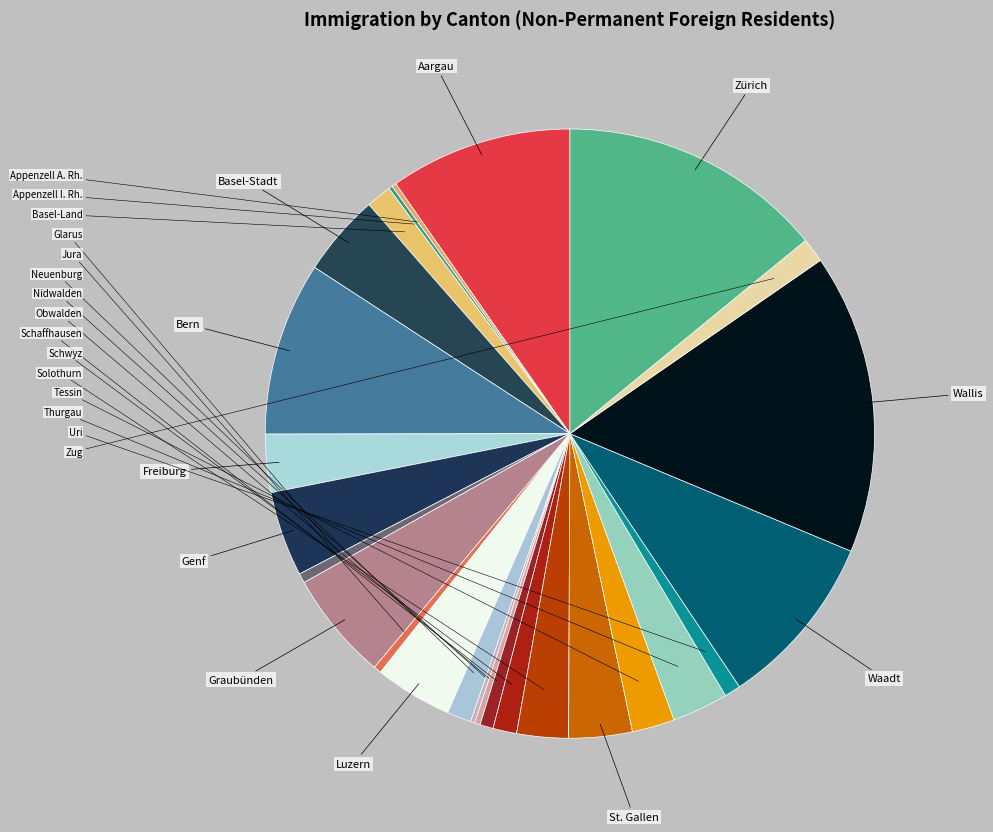

What is the smallest slice in the pie chart?

Appenzell I. Rh.